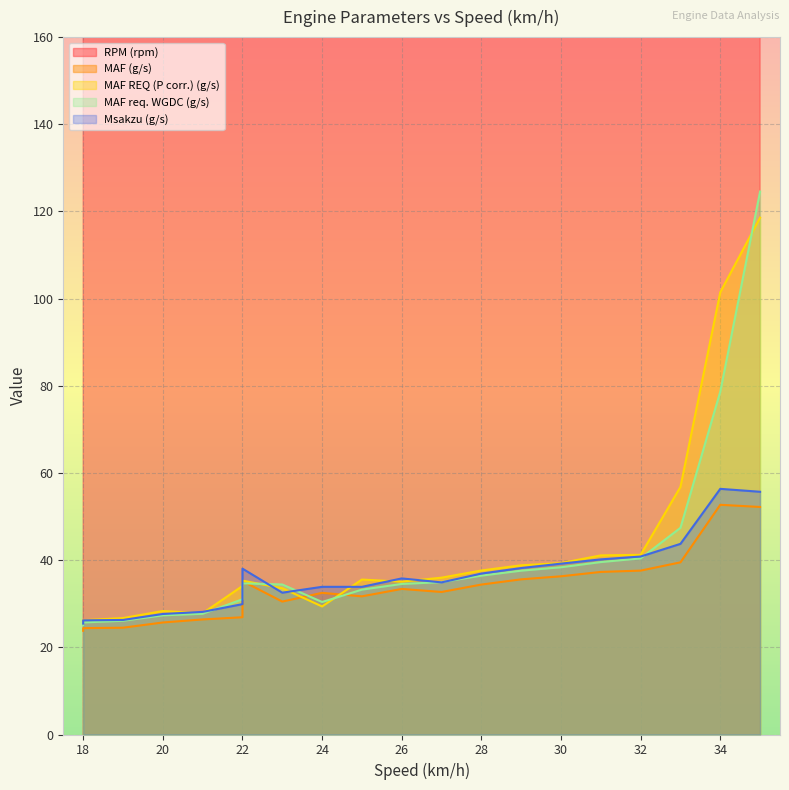

The value of MAF req. WGDC (g/s) at 88 is 7.5. True or false?

False